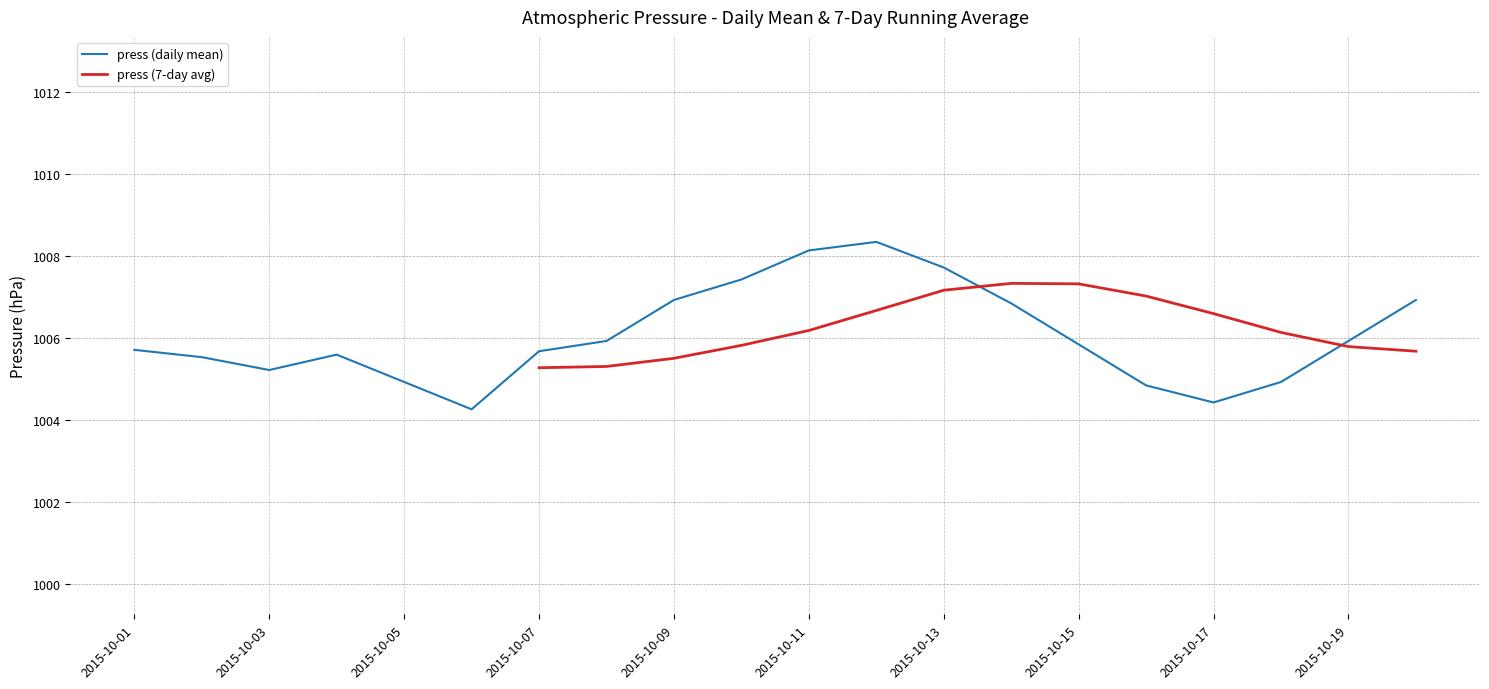

In press (daily mean), how many points are higher than both neighbors (excluding endpoints)?

2